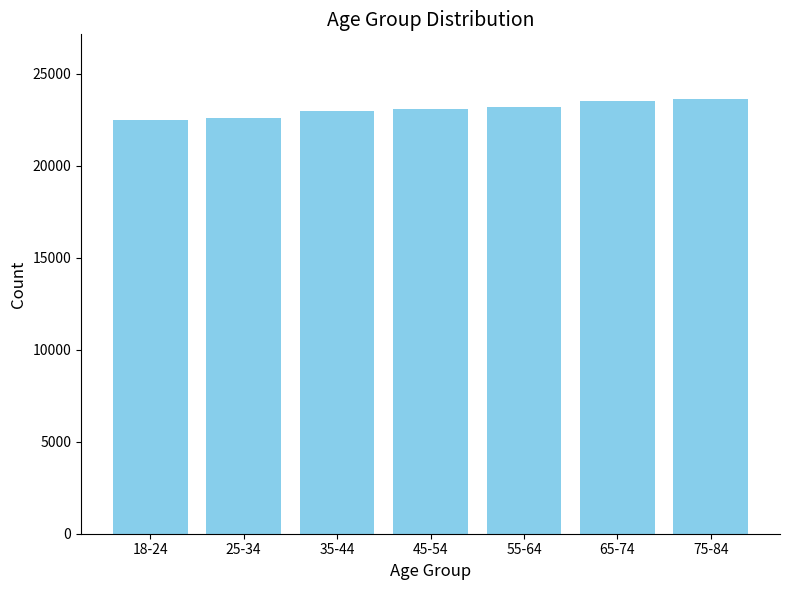

What is the greatest value displayed?

23600